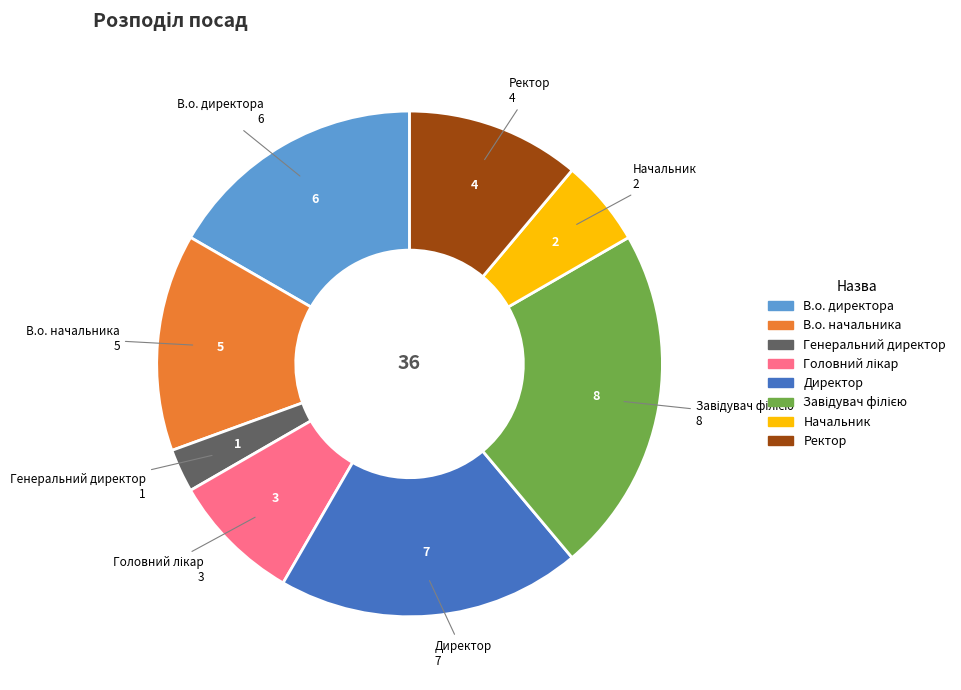

Is there a majority slice in this chart?

No